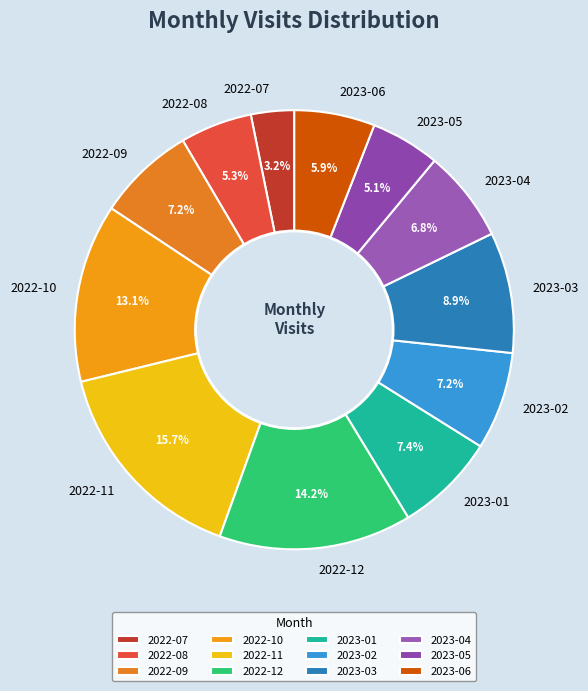

Does 2023-02 represent more than half of the total?

No